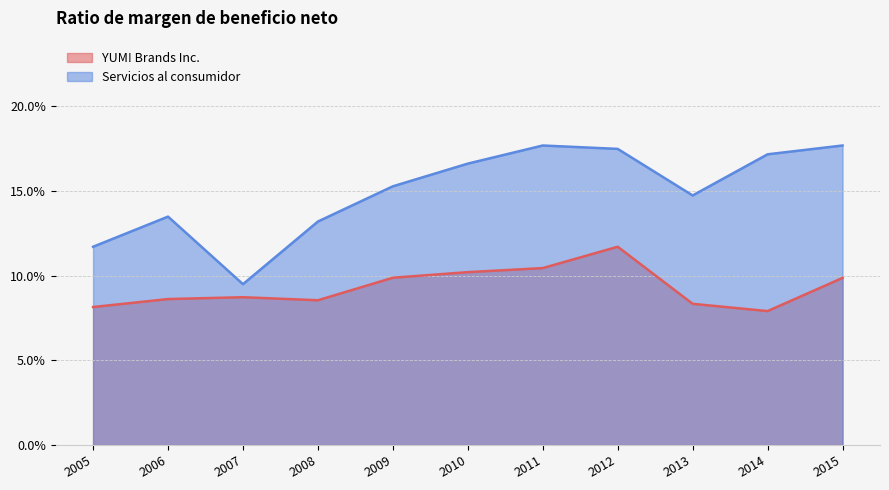

How many categories are shown in the chart?

11